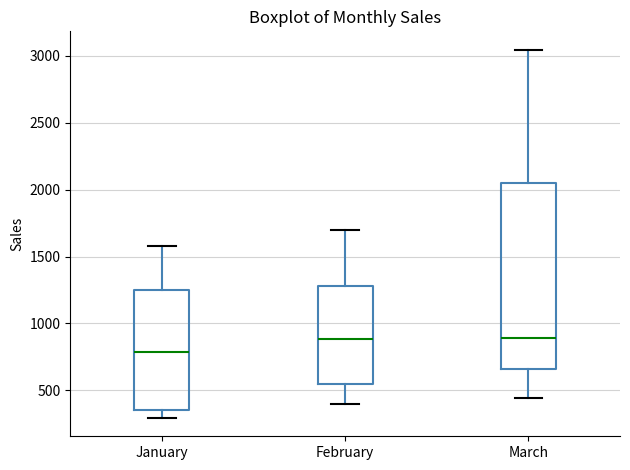

Reading left to right, read every box against the y-axis: the position of its median line, the range the box covers, and the ends of its whiskers. The values are not printed on the chart, so give them approximately, as read against the axis.

January: median 800, box 350 to 1250, whiskers 300 to 1600
February: median 900, box 550 to 1300, whiskers 400 to 1700
March: median 900, box 650 to 2050, whiskers 450 to 3050